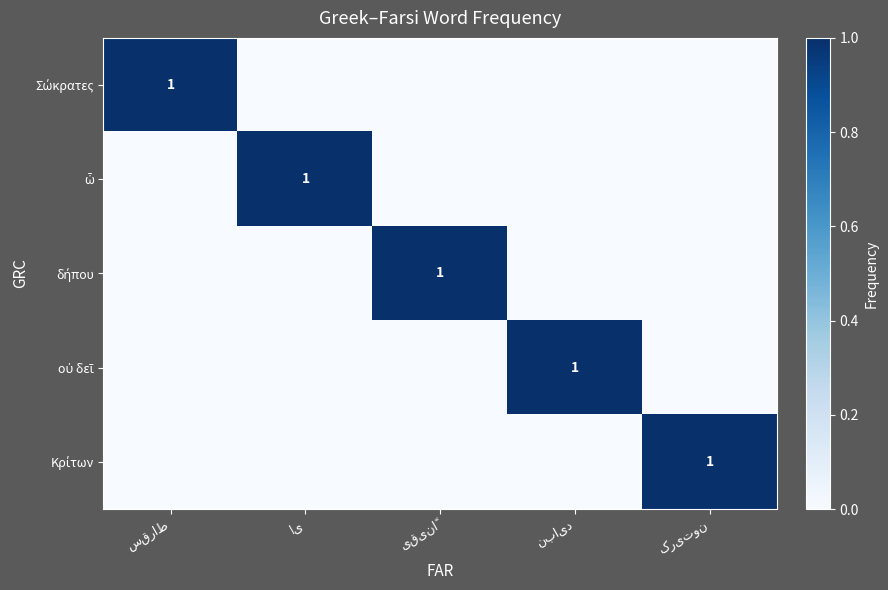

How many values in ὦ are above zero?

1